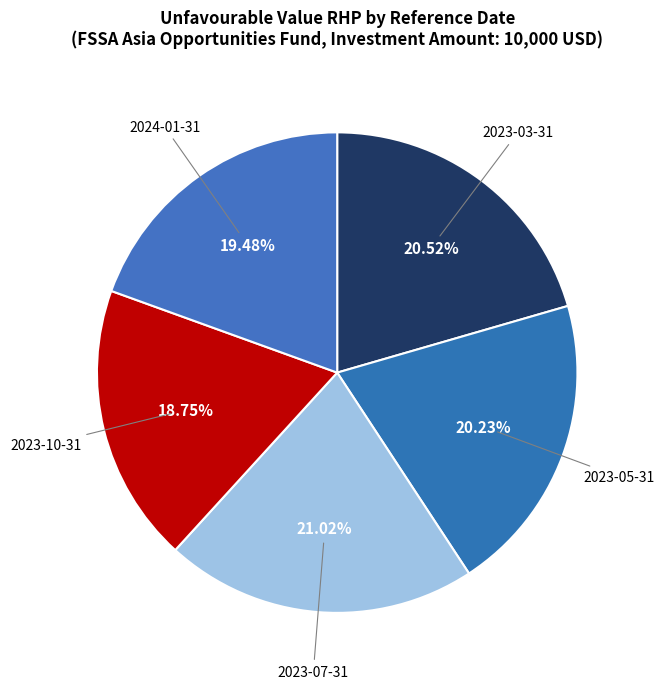

To the nearest percent, what is the average slice percentage?

20%